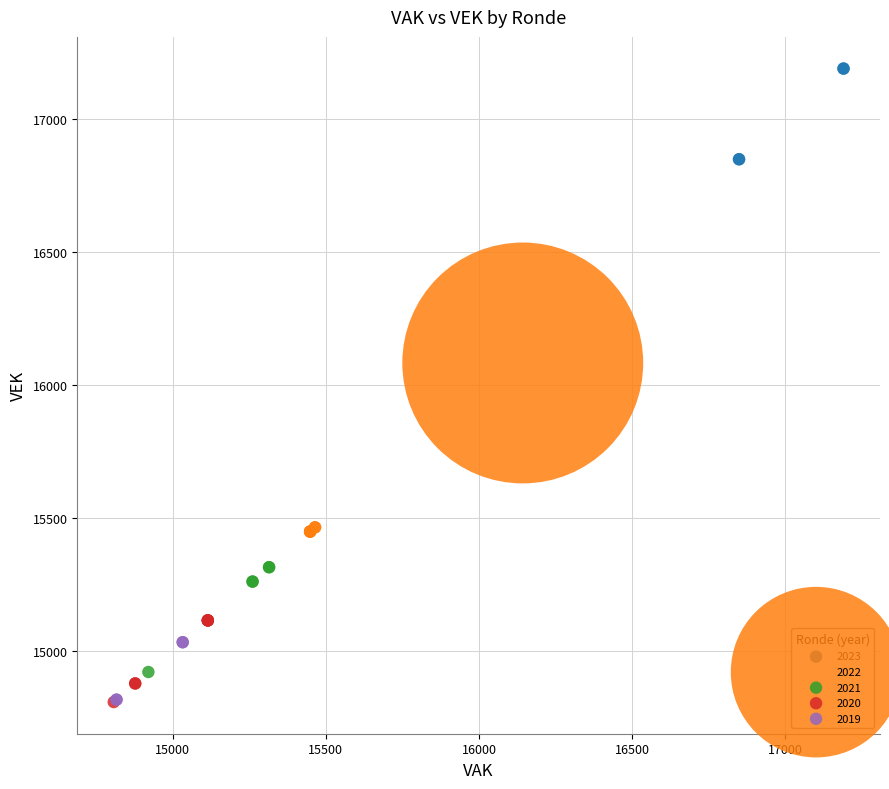

What are all the series names shown in the legend?

2023, 2022, 2021, 2020, 2019